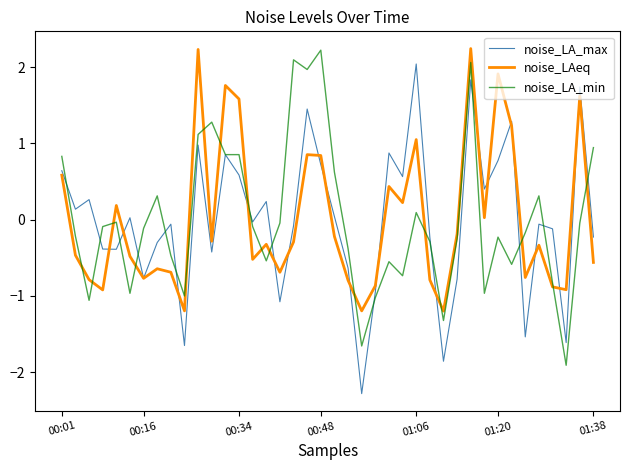

What is the highest value of the noise_LA_min series?

2.2